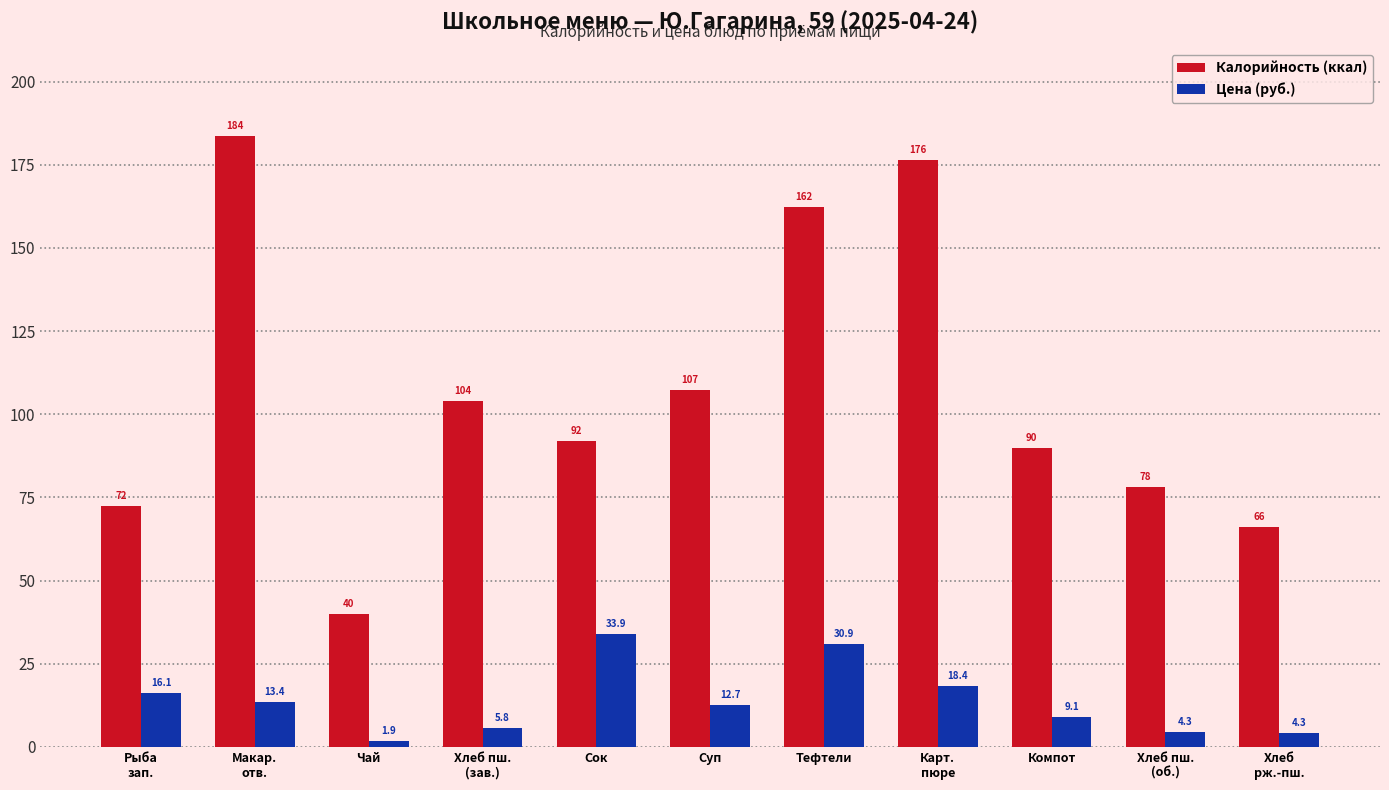

What is the difference between the maximum and minimum values in the Калорийность (ккал) series?

143.8